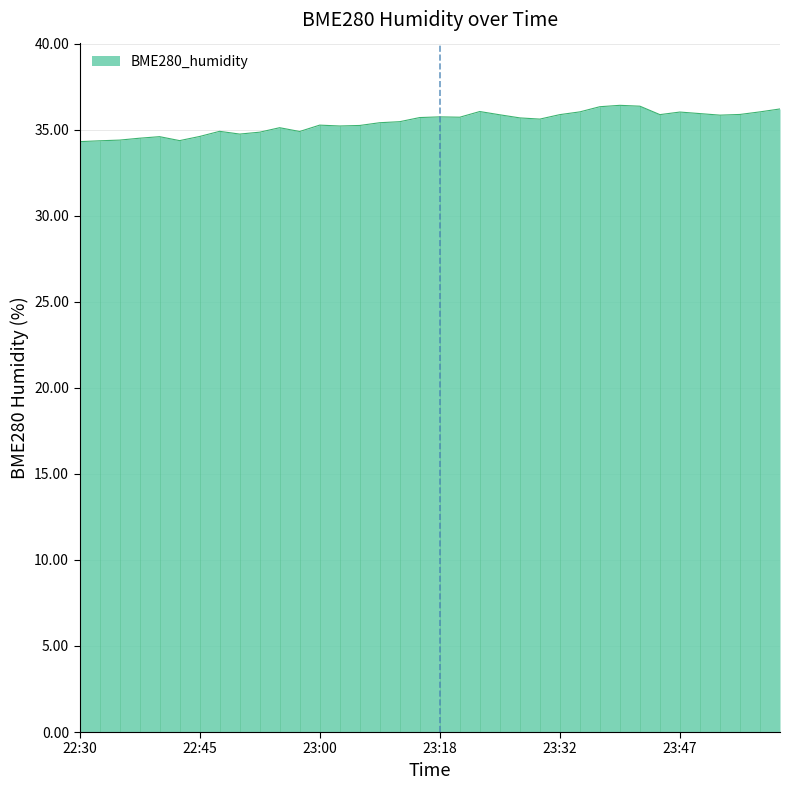

What is the difference between the maximum and minimum values?

2.1